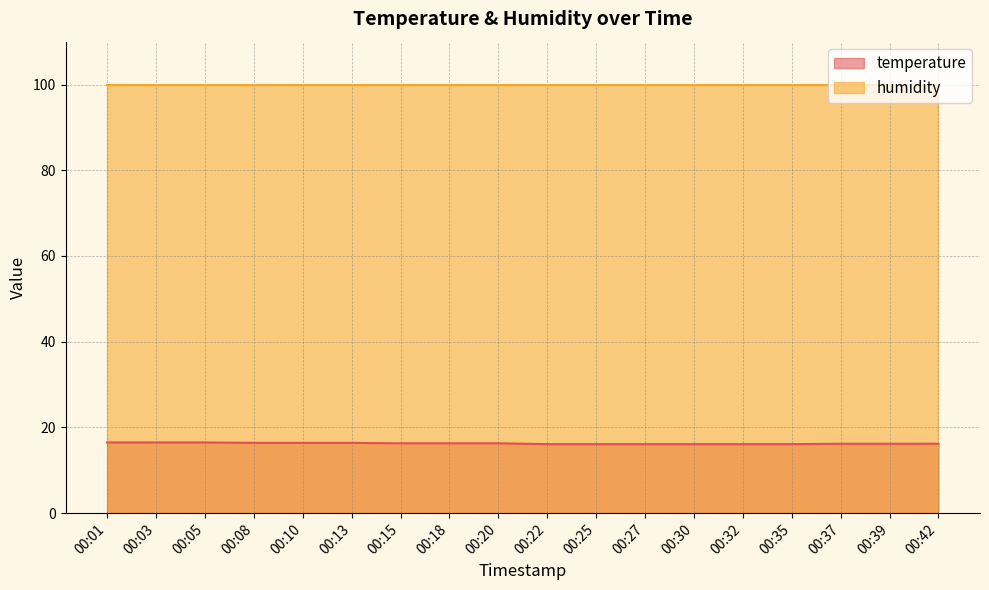

True or false: the data shows 28.8 at 00:25.

False